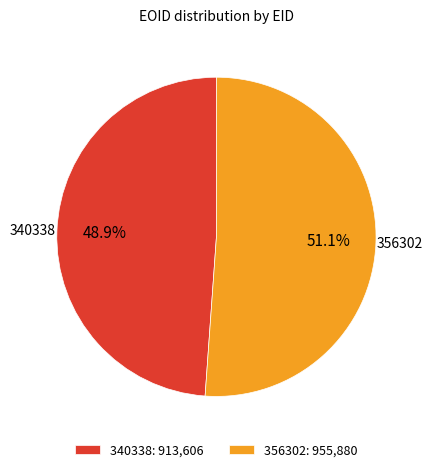

Which slice represents more than half of the pie?

356302